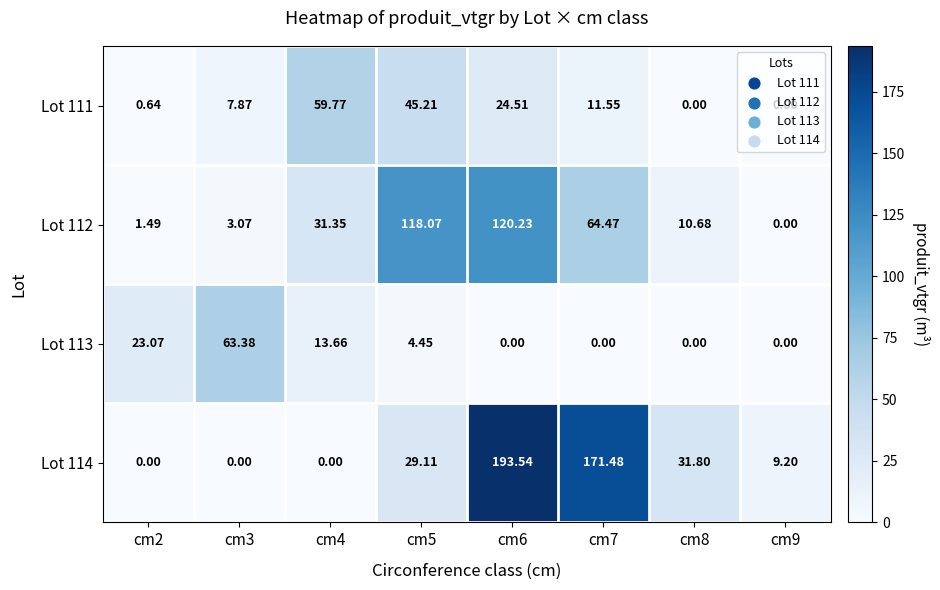

Is the value of Lot 114 at cm9 greater than the value of Lot 112 at cm6?

No